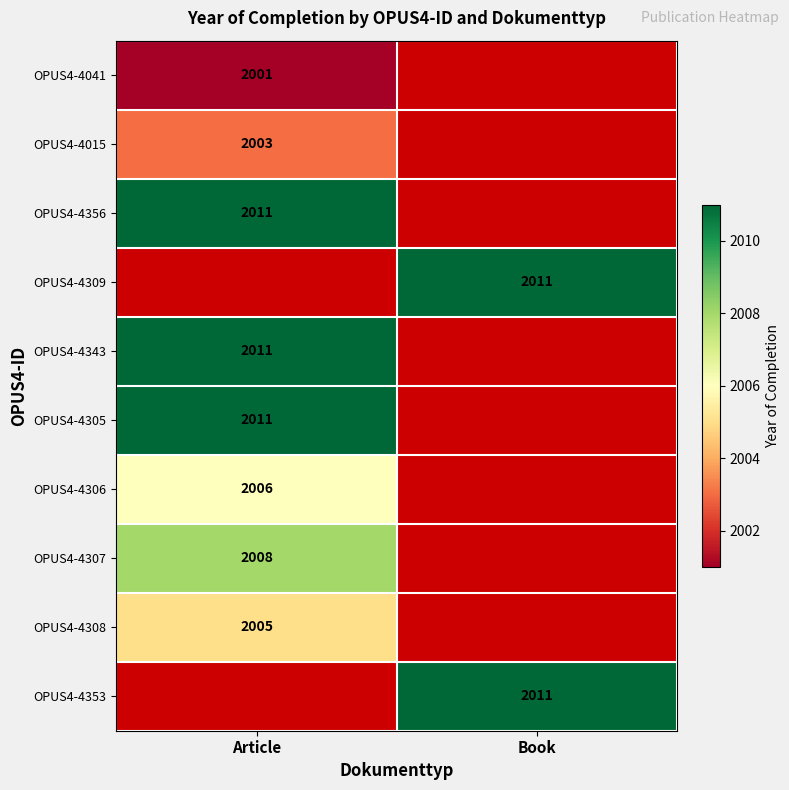

True or false: OPUS4-4307 has a value of 1107 at Article.

False